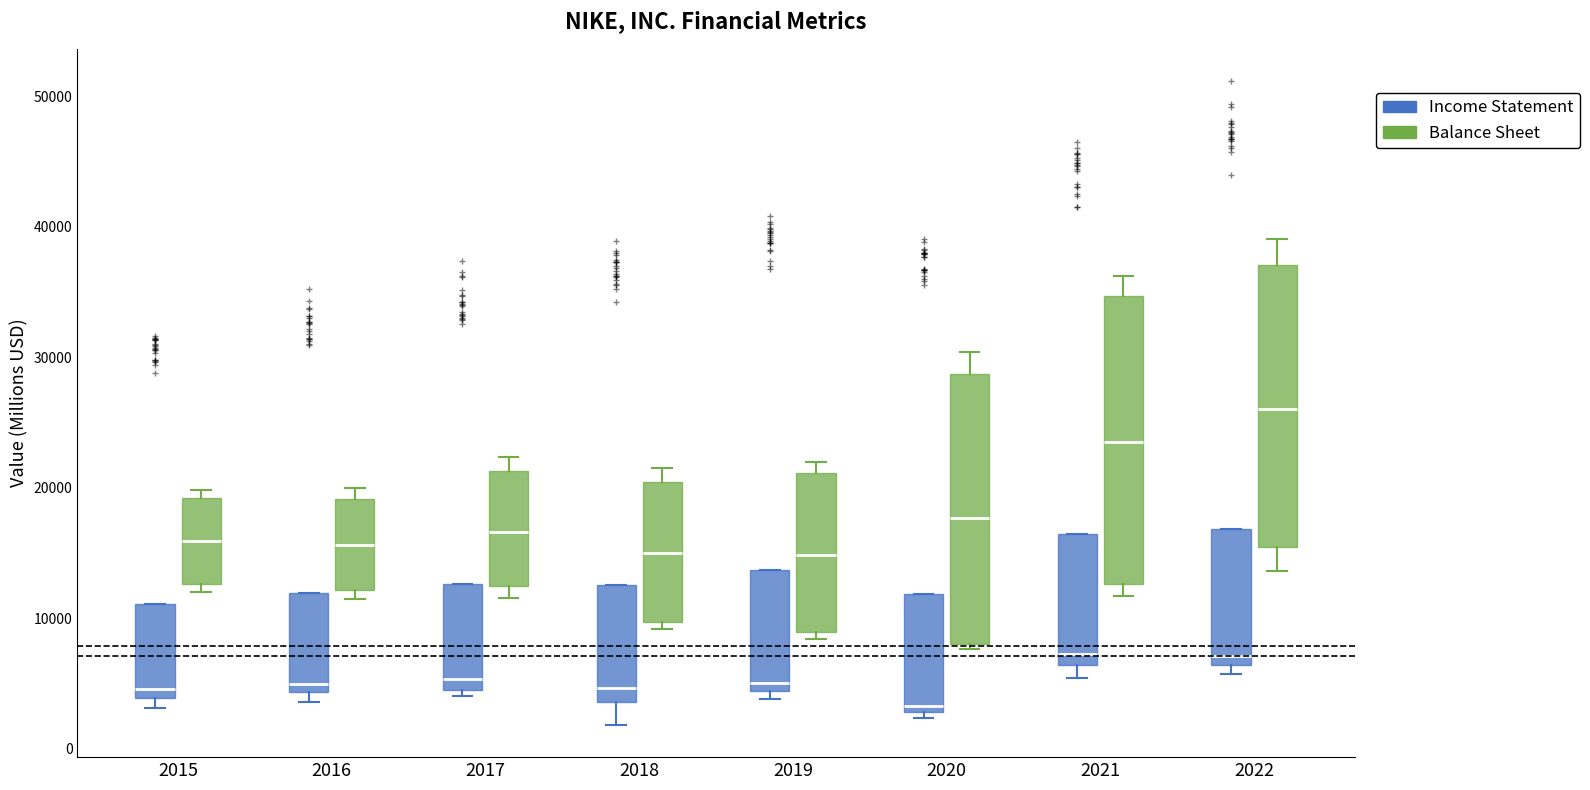

Reading left to right, transcribe this box plot: for each box, give where its median line is, the range the box spans, and where its two whiskers end, as read against the y-axis. The values are not printed on the chart, so give them approximately, as read against the axis.

2015 (Income Statement): median 5000, box 4000 to 11000, whiskers 3000 to 11000
2015 (Balance Sheet): median 16000, box 13000 to 19000, whiskers 12000 to 20000
2016 (Income Statement): median 5000, box 4000 to 12000, whiskers 4000 (just below the box's lower edge) to 12000
2016 (Balance Sheet): median 16000, box 12000 to 19000, whiskers 11000 to 20000
2017 (Income Statement): median 5000 (just above the box's lower edge), box 5000 to 13000, whiskers 4000 to 13000
2017 (Balance Sheet): median 17000, box 13000 to 21000, whiskers 12000 to 22000
2018 (Income Statement): median 5000, box 4000 to 13000, whiskers 2000 to 13000
2018 (Balance Sheet): median 15000, box 10000 to 20000, whiskers 9000 to 22000
2019 (Income Statement): median 5000, box 4000 to 14000, whiskers 4000 (just below the box's lower edge) to 14000
2019 (Balance Sheet): median 15000, box 9000 to 21000, whiskers 8000 to 22000
2020 (Income Statement): median 3000 (just above the box's lower edge), box 3000 to 12000, whiskers 2000 to 12000
2020 (Balance Sheet): median 18000, box 8000 to 29000, whiskers 8000 (just below the box's lower edge) to 30000
2021 (Income Statement): median 7000, box 6000 to 16000, whiskers 5000 to 16000
2021 (Balance Sheet): median 24000, box 13000 to 35000, whiskers 12000 to 36000
2022 (Income Statement): median 7000, box 6000 to 17000, whiskers 6000 (just below the box's lower edge) to 17000
2022 (Balance Sheet): median 26000, box 15000 to 37000, whiskers 14000 to 39000